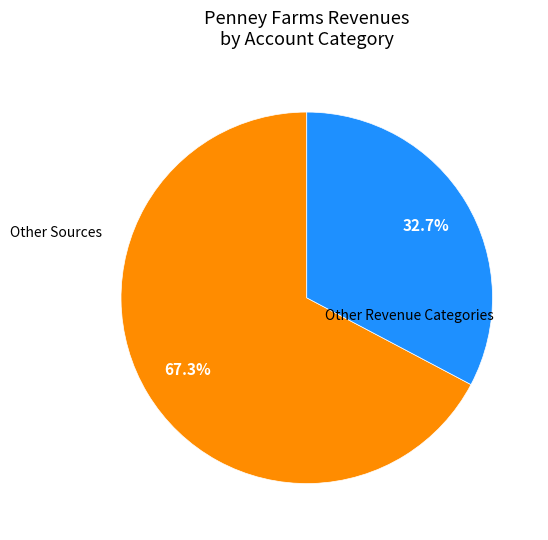

Is there a majority slice in this chart?

Yes